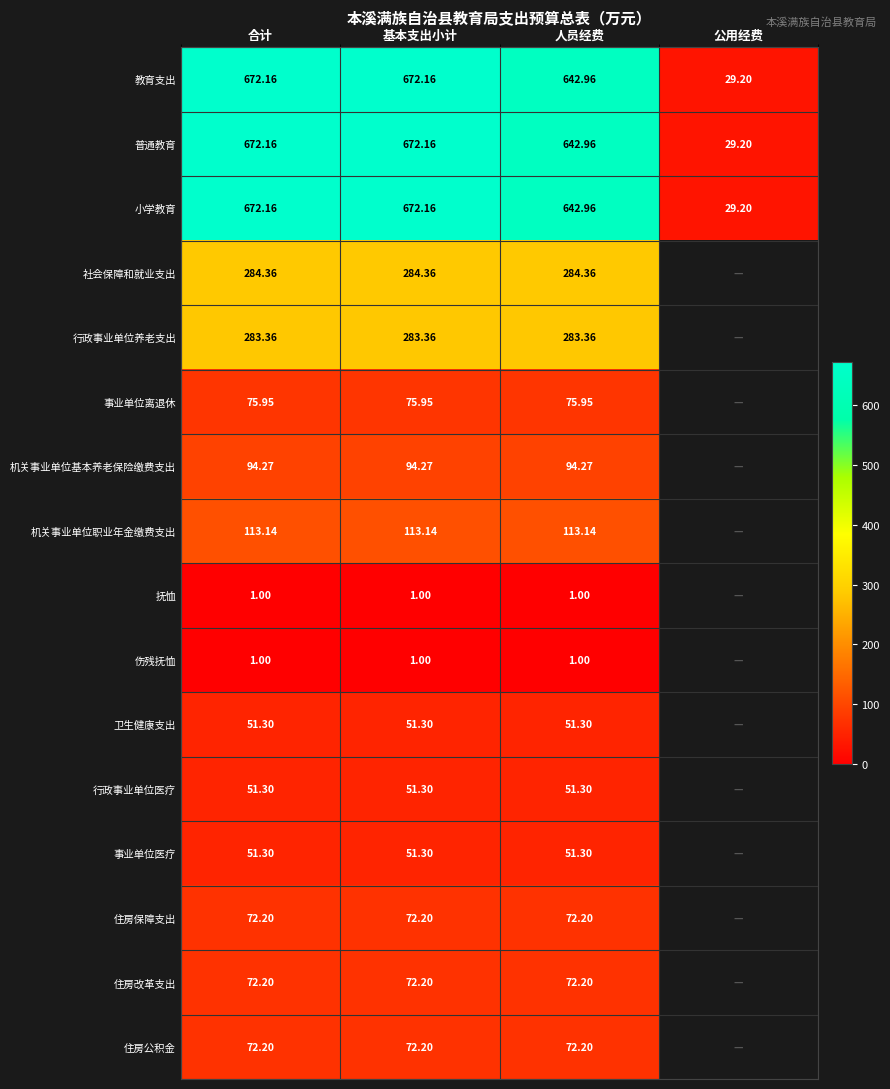

Between 基本支出小计 and 人员经费, which is larger?

基本支出小计